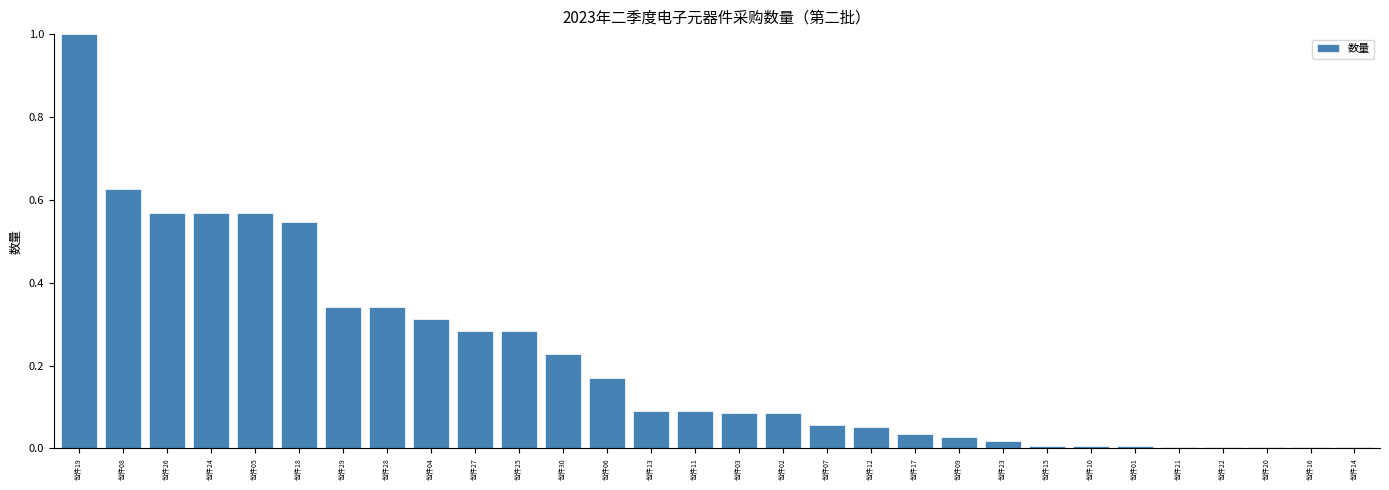

Between 包件11 and 包件12, which is larger?

包件11